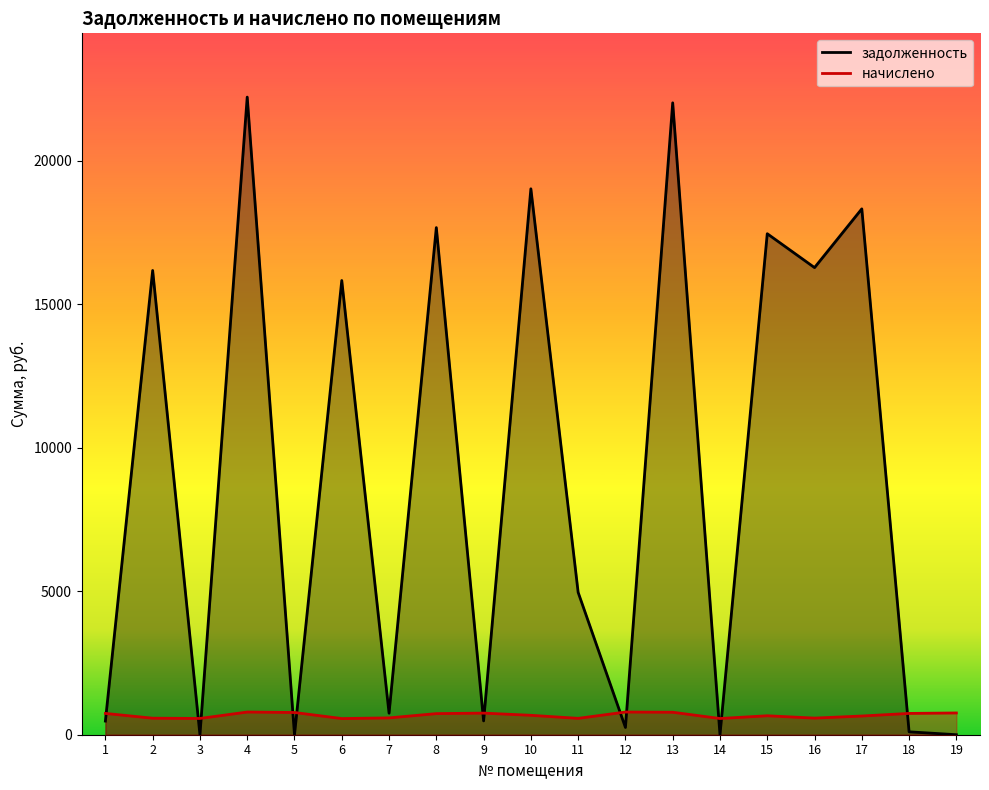

Count the number of data series in this chart.

2